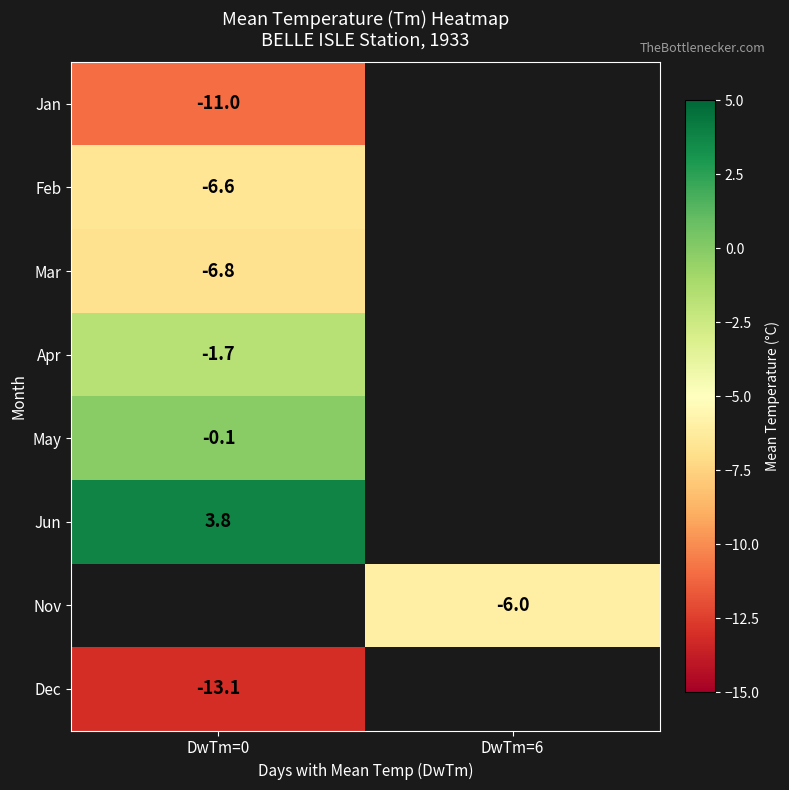

At which category does the chart reach its minimum across all series?

DwTm=0